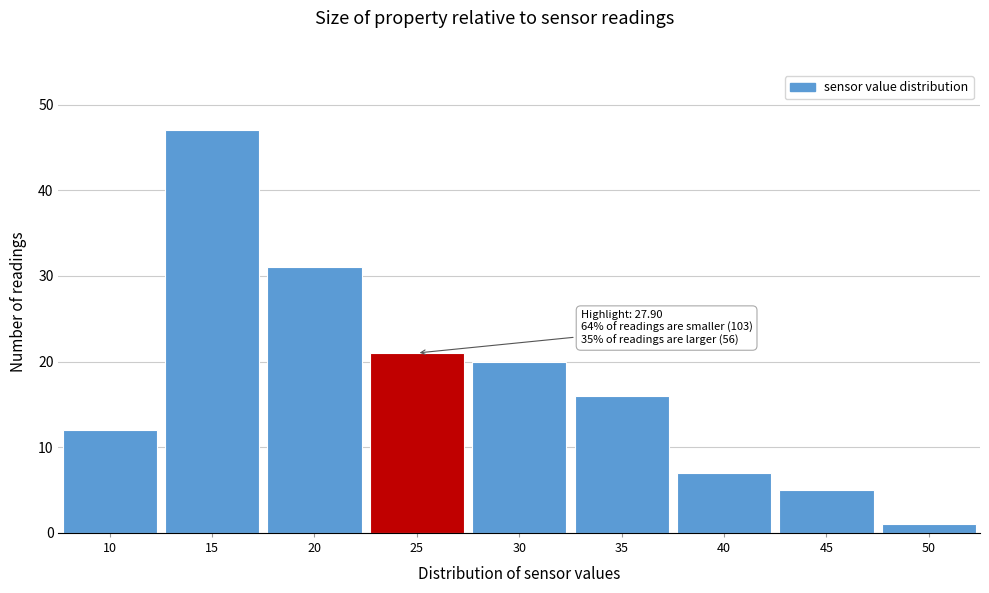

Reading right to left, transcribe all the data shown in this chart.

50=1	45=5	40=7	35=16	30=20	25=21	20=31	15=47	10=12